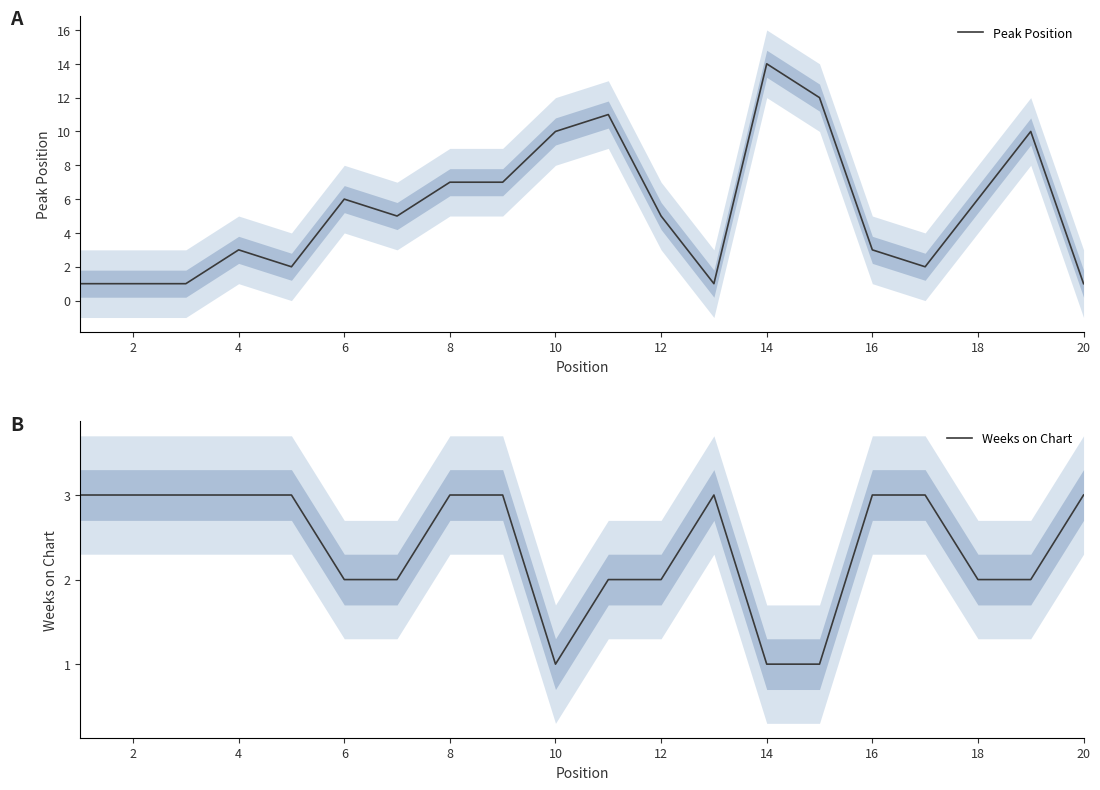

Reading right to left, what are all the values shown in this chart?

Peak Position: 1	10	6	2	3	12	14	1	5	11	10	7	7	5	6	2	3	1	1	1
Weeks on Chart: 3	2	2	3	3	1	1	3	2	2	1	3	3	2	2	3	3	3	3	3